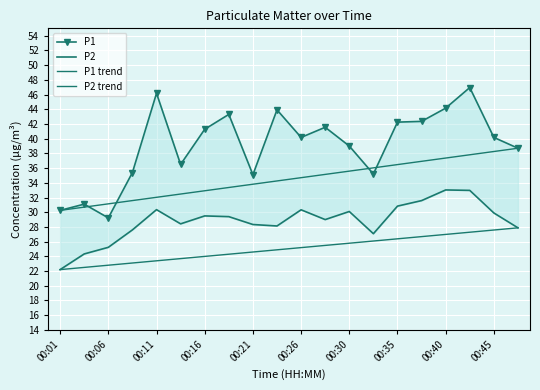

Rank the series by their average value, from highest to lowest.

P1, P2